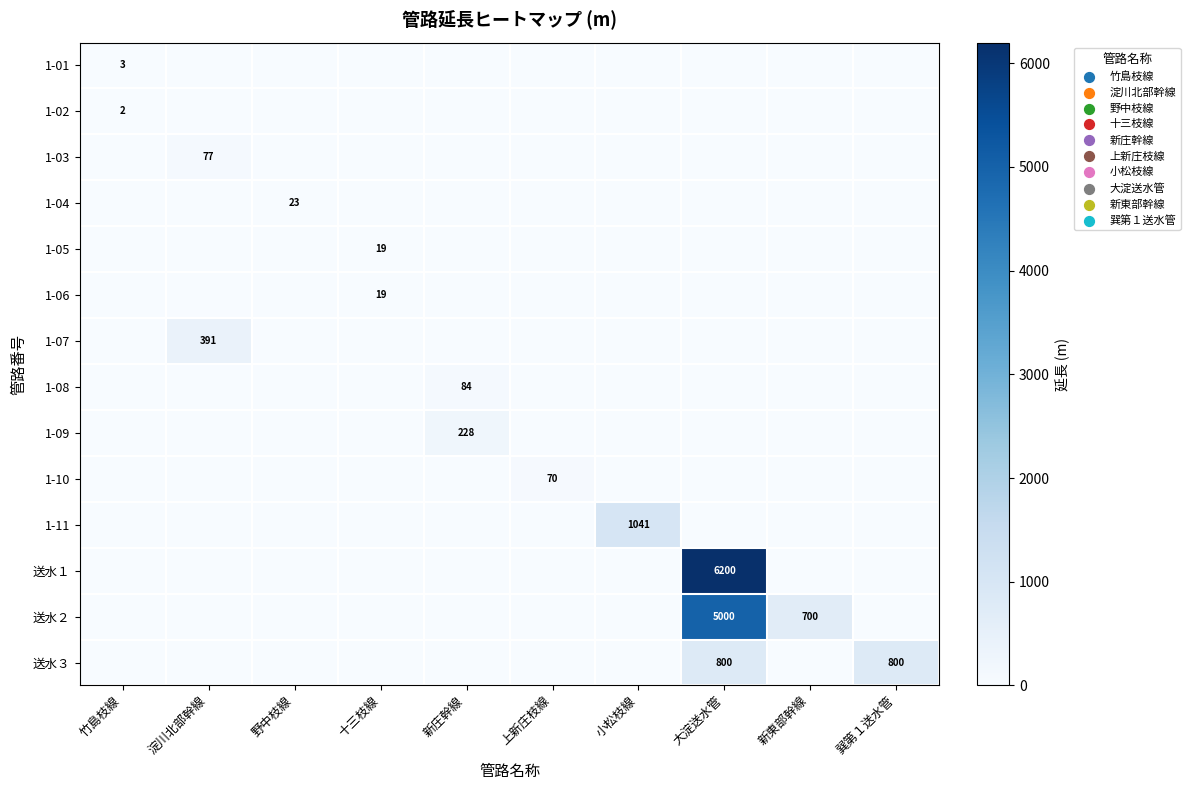

How many data points does each series have?

10